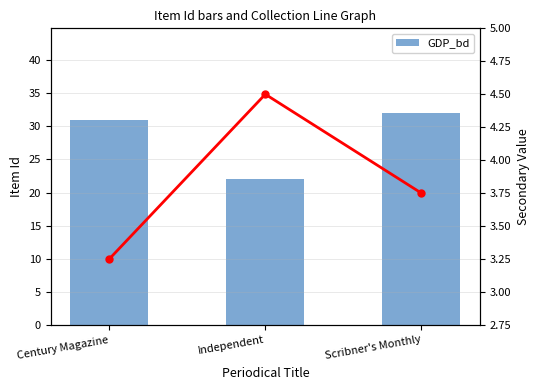

Which label corresponds to the smallest value in the chart?

Century Magazine